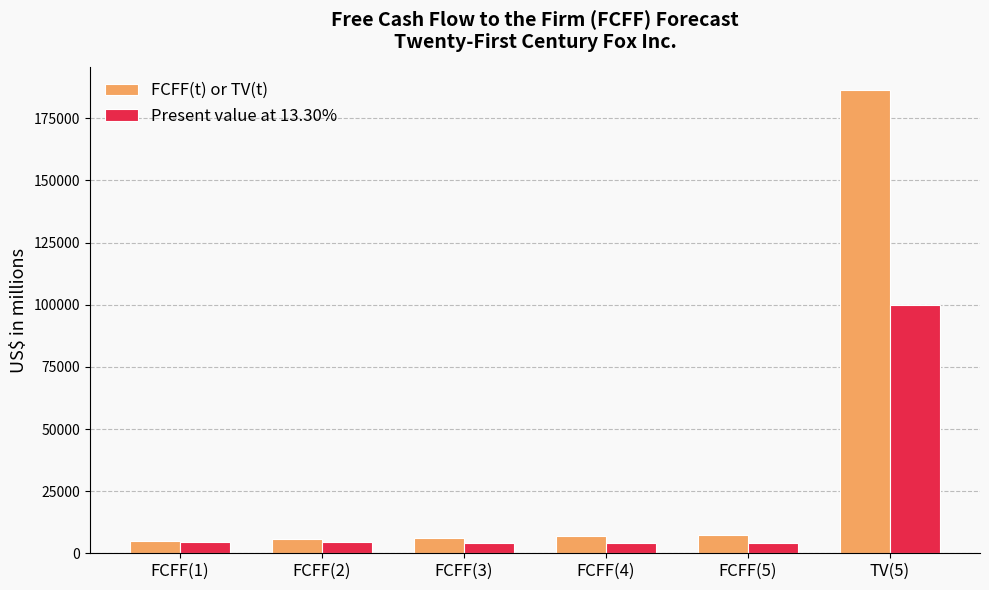

What are all the series names shown in the legend?

FCFF(t) or TV(t), Present value at 13.30%